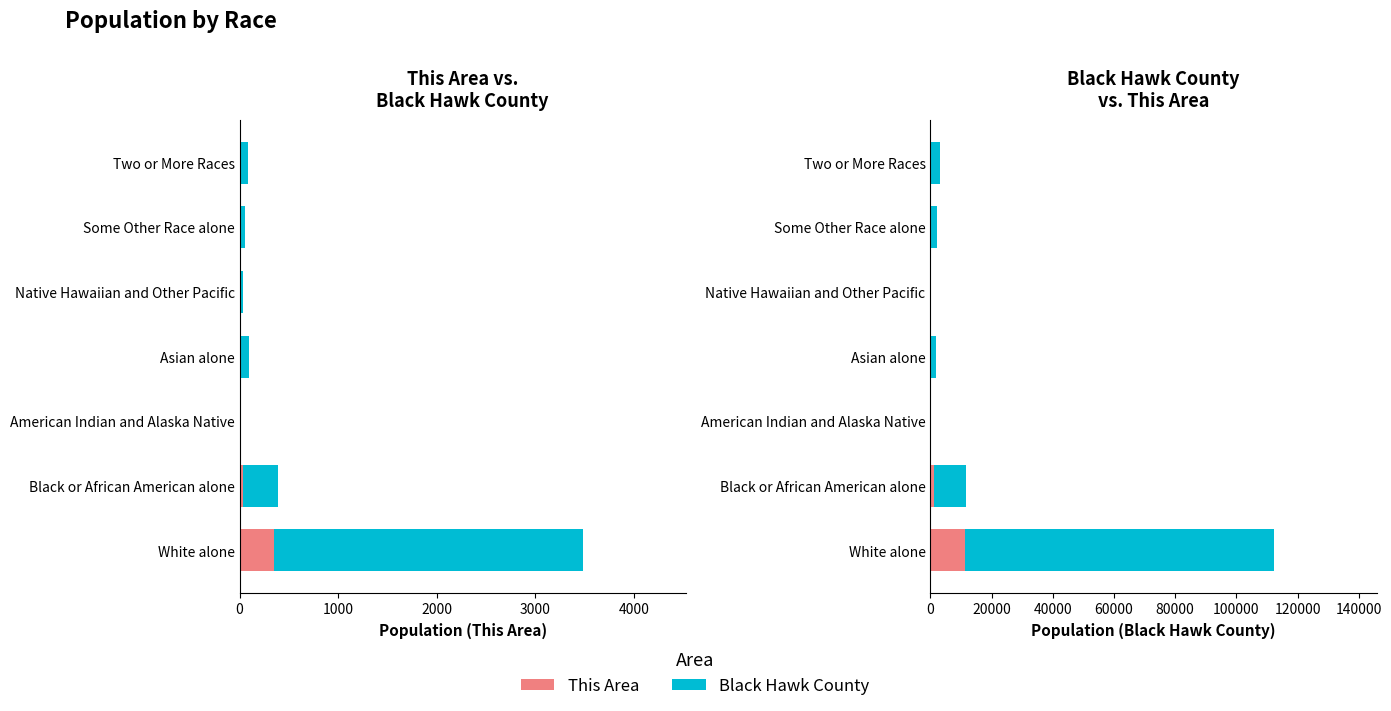

Is it true that Black Hawk County equals 2985.0 at Two or More Races?

True